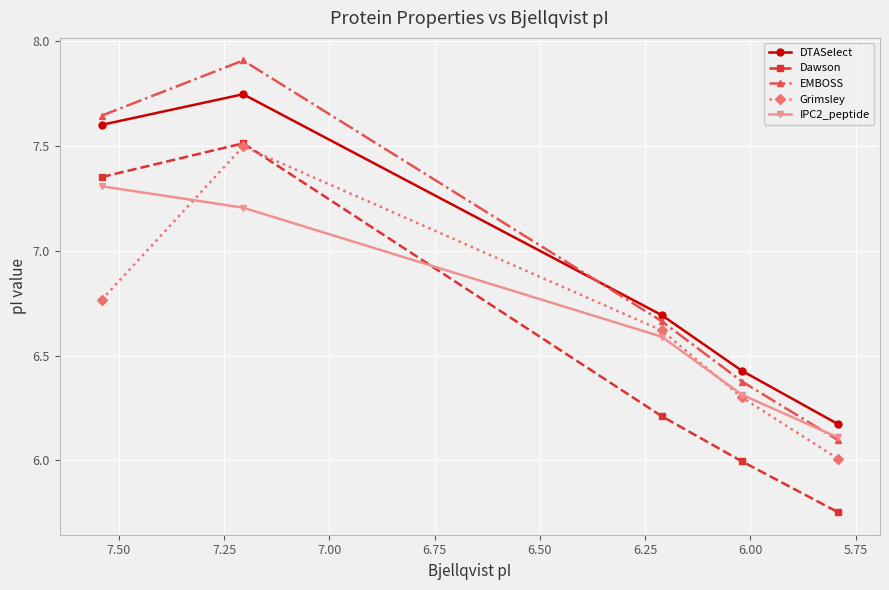

What are all the series names shown in the legend?

DTASelect, Dawson, EMBOSS, Grimsley, IPC2_peptide